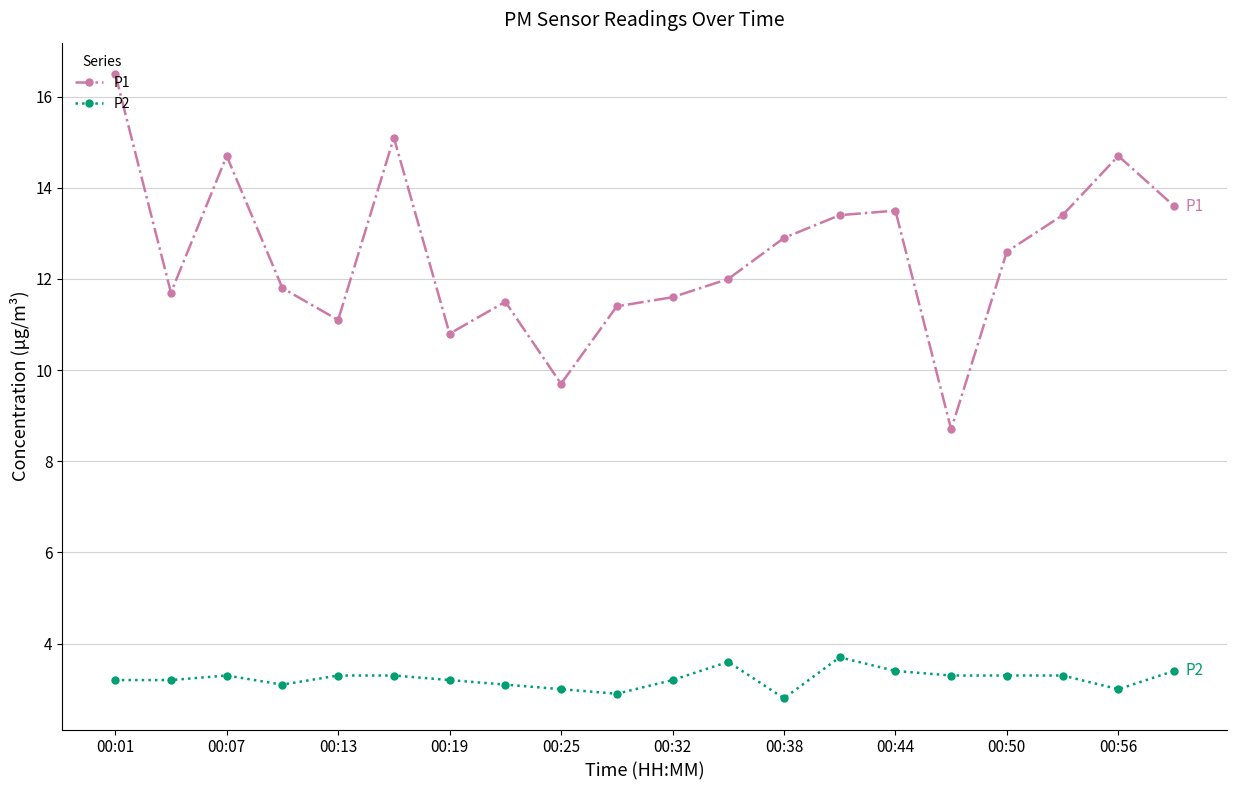

What is the difference between the maximum and minimum values in the P1 series?

7.8